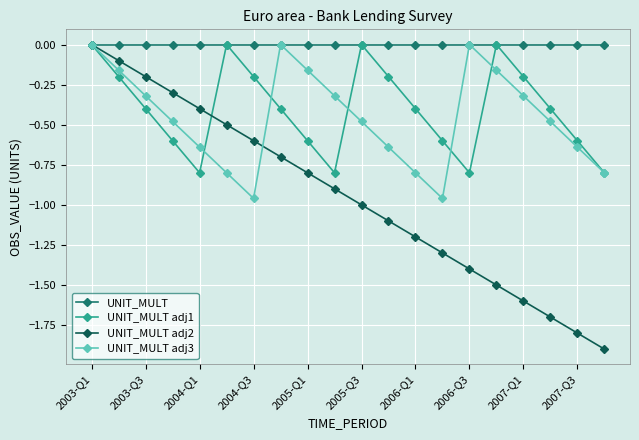

What is the smallest value displayed?

-1.9